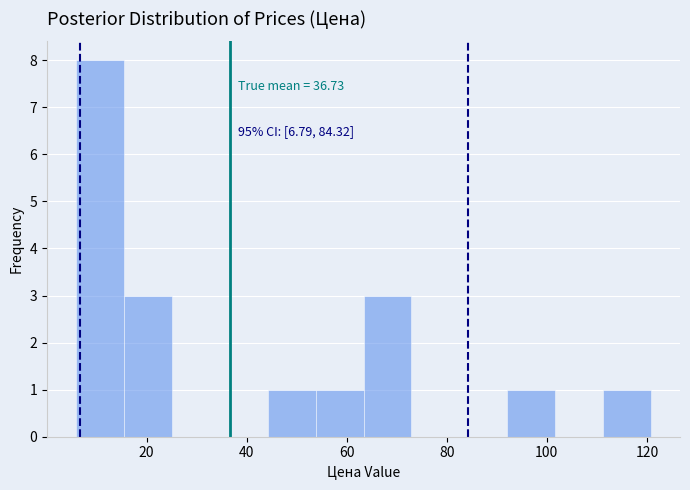

Which range on the x-axis has the tallest bar?

6 to 16